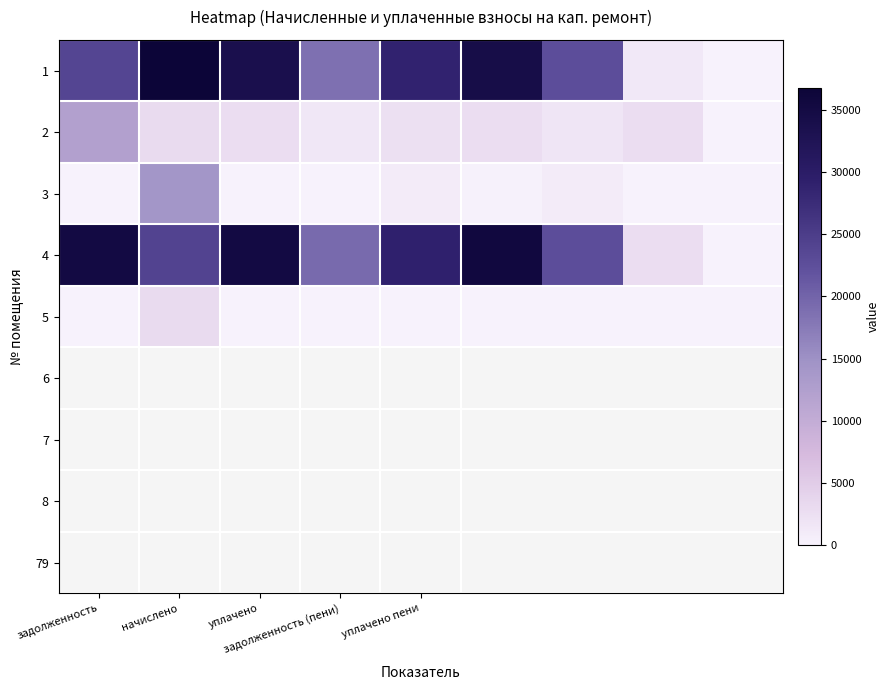

Reading right to left, transcribe all the data shown in this chart.

1: 0.0	1400.1	22647.0	34350.3	28771.6	18516.4	33709.4	36741.1	23739.0
2: 0.0	2800.2	1860.3	2835.3	2363.4	1521.0	2769.0	3034.2	12329.9
3: 0.0	0.0	953.2	208.3	953.2	0.0	0.0	14270.1	0.0
4: 0.0	2800.2	22624.0	35725.9	29000.1	19276.9	35093.9	23988.1	35093.9
5: 0.0	0.0	0.0	0.0	0.0	0.0	0.0	3067.3	0.0